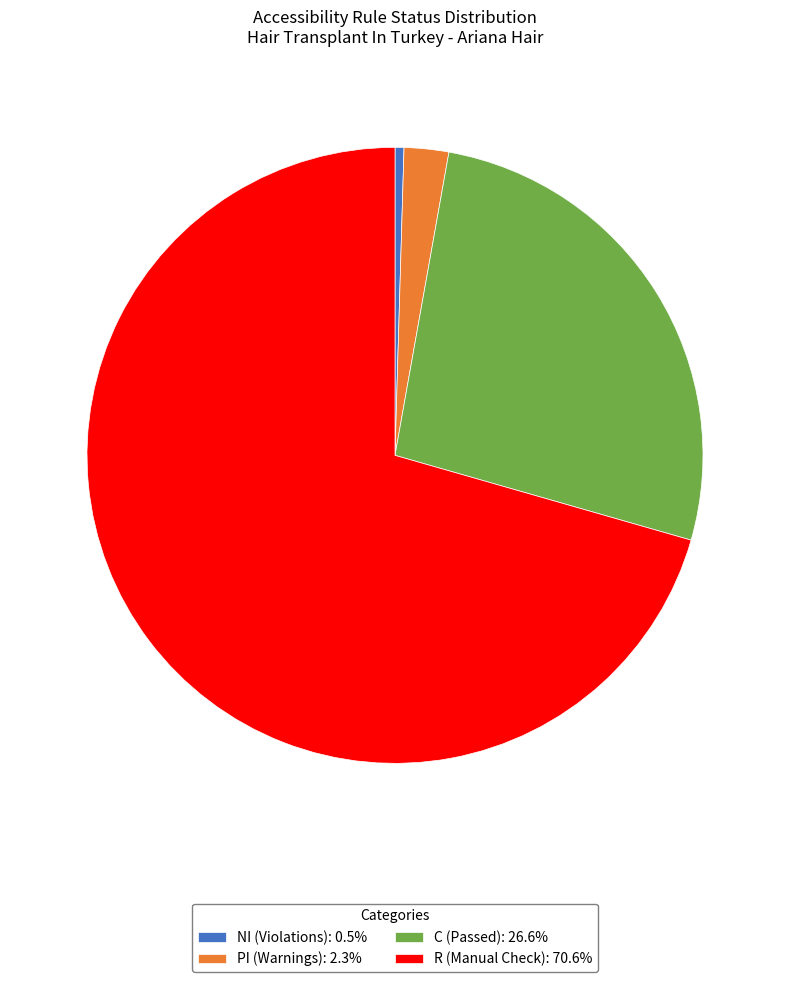

How many segments does this pie chart have?

4